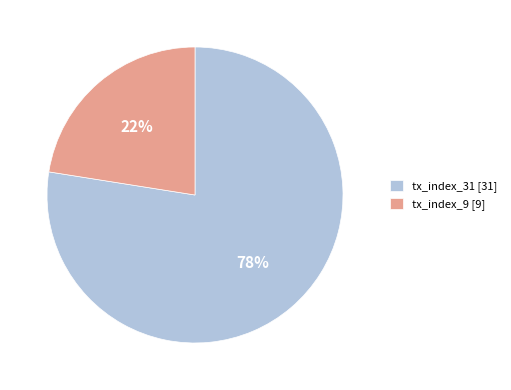

Which category has the biggest portion of the pie?

tx_index_31